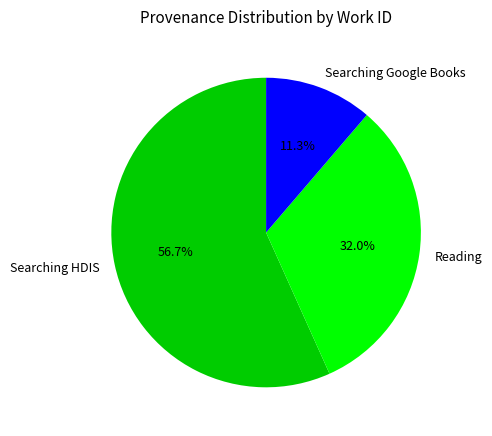

Which slice represents more than half of the pie?

Searching HDIS